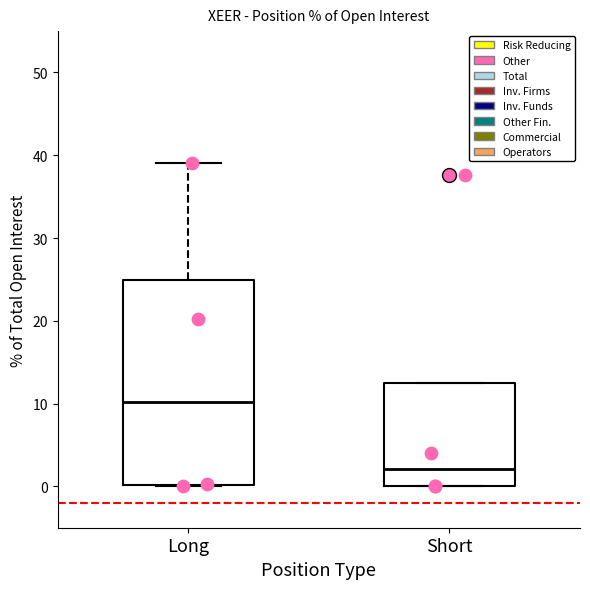

Which box's median line is the lowest?

Short